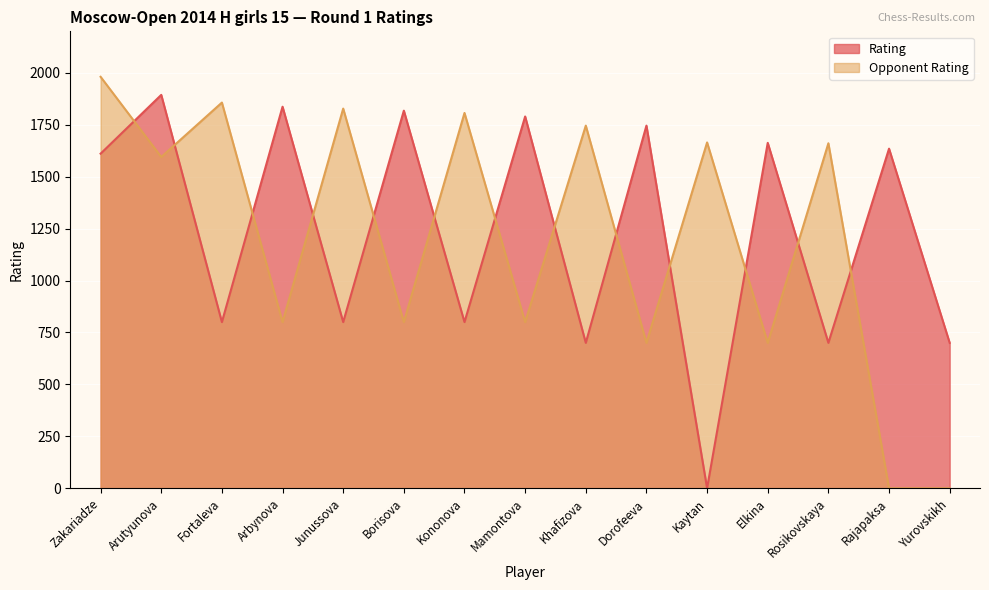

True or false: Opponent Rating has more than 1 points higher than both neighbors.

True